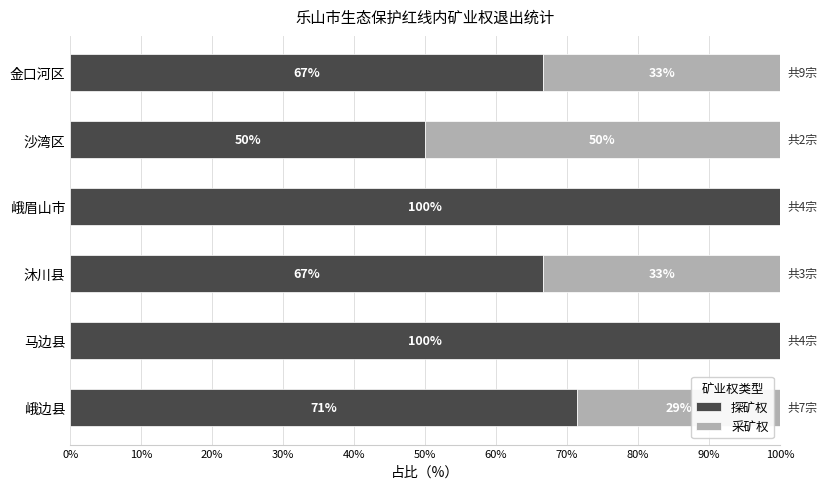

The value of 探矿权 at 马边县 is 156.2. True or false?

False